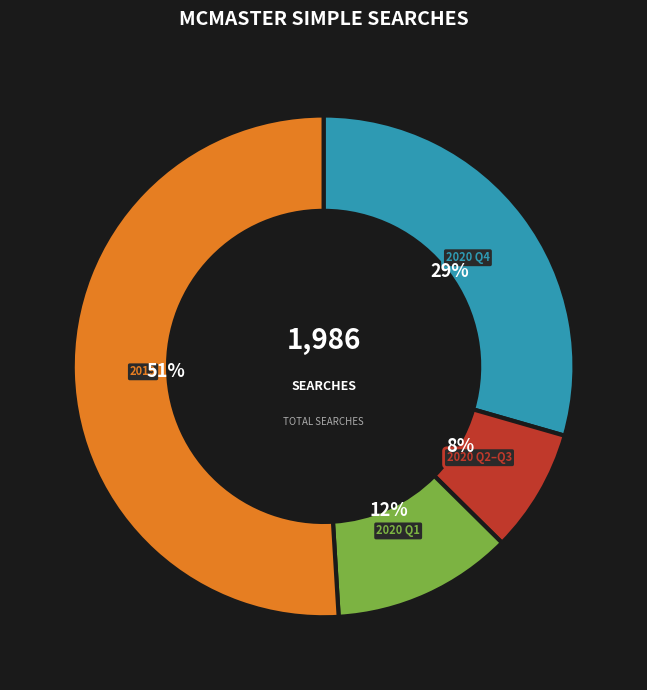

Count the number of slices in the pie.

4